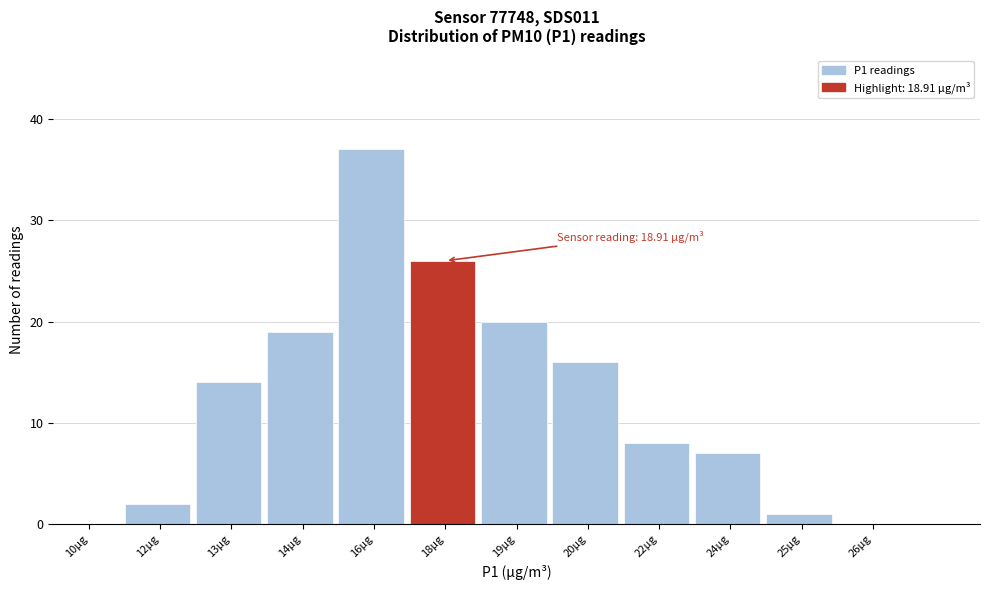

Reading left to right, list all the values displayed in this chart.

10µg=0	12µg=2	13µg=14	14µg=19	16µg=37	18µg=26	19µg=20	20µg=16	22µg=8	24µg=7	25µg=1	26µg=0